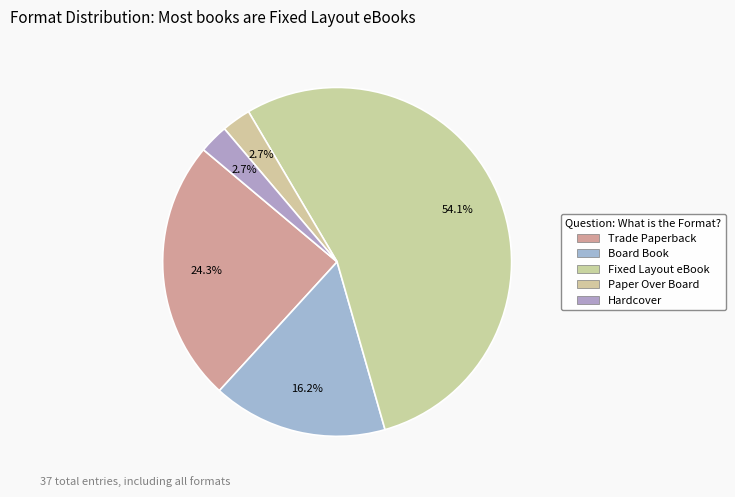

Do Board Book and Hardcover together represent more than half of the pie?

No